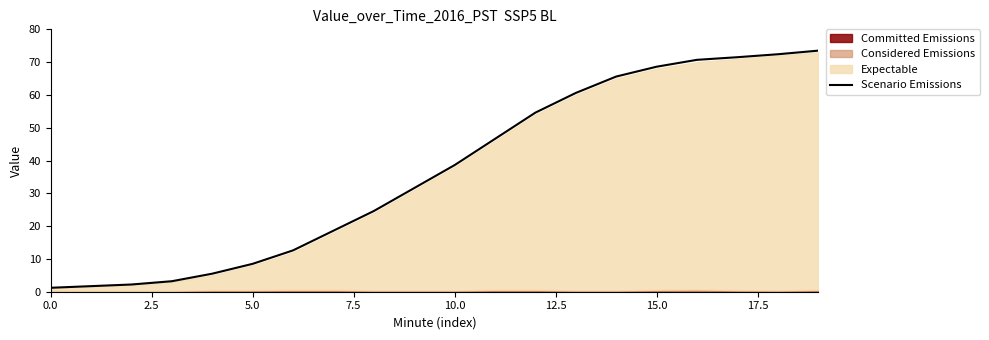

True or false: there are more than 1 points higher than both neighbors.

False